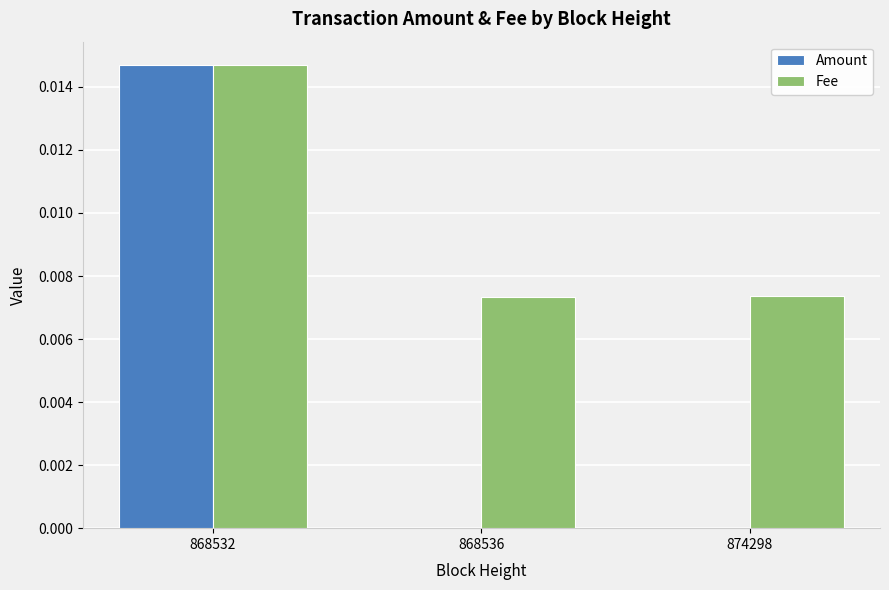

At which category is the sum across all series the highest?

868532